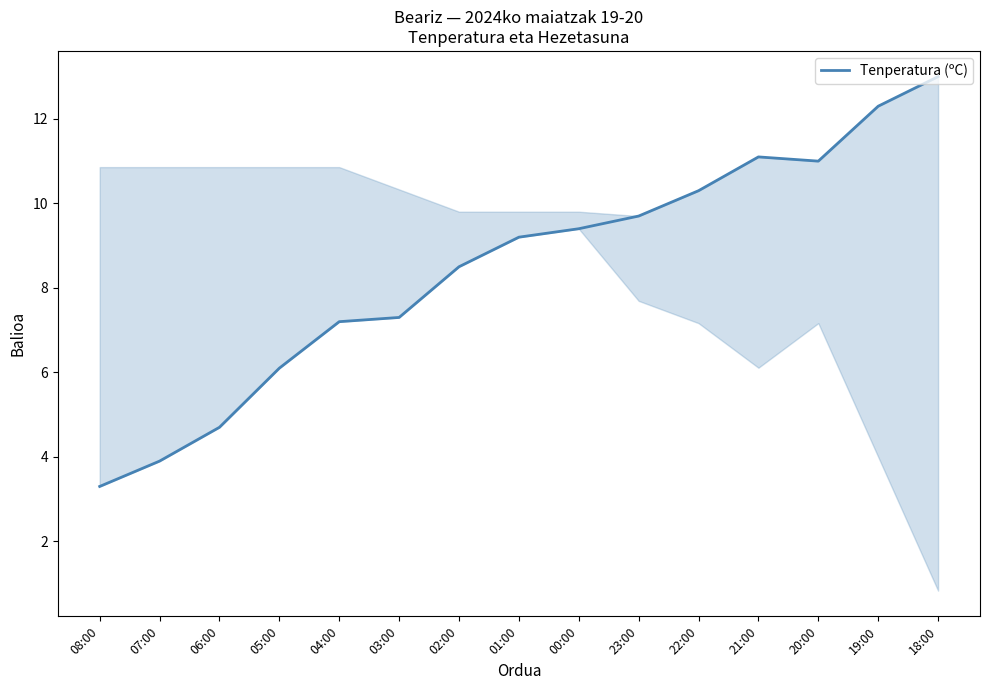

The chart shows a value of 6.1 at 05:00. True or false?

True